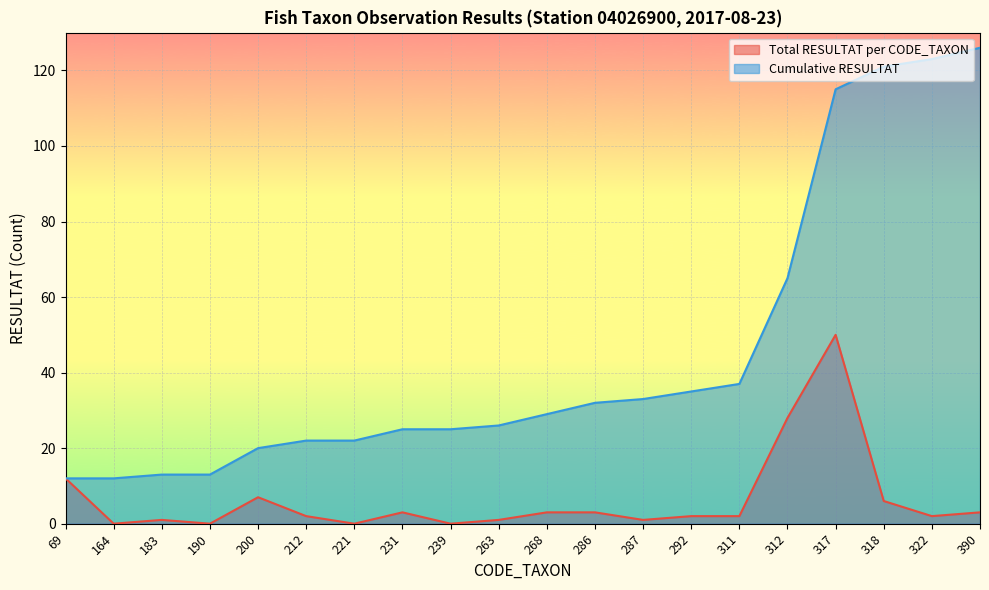

What is the sum of all Cumulative RESULTAT values?

906